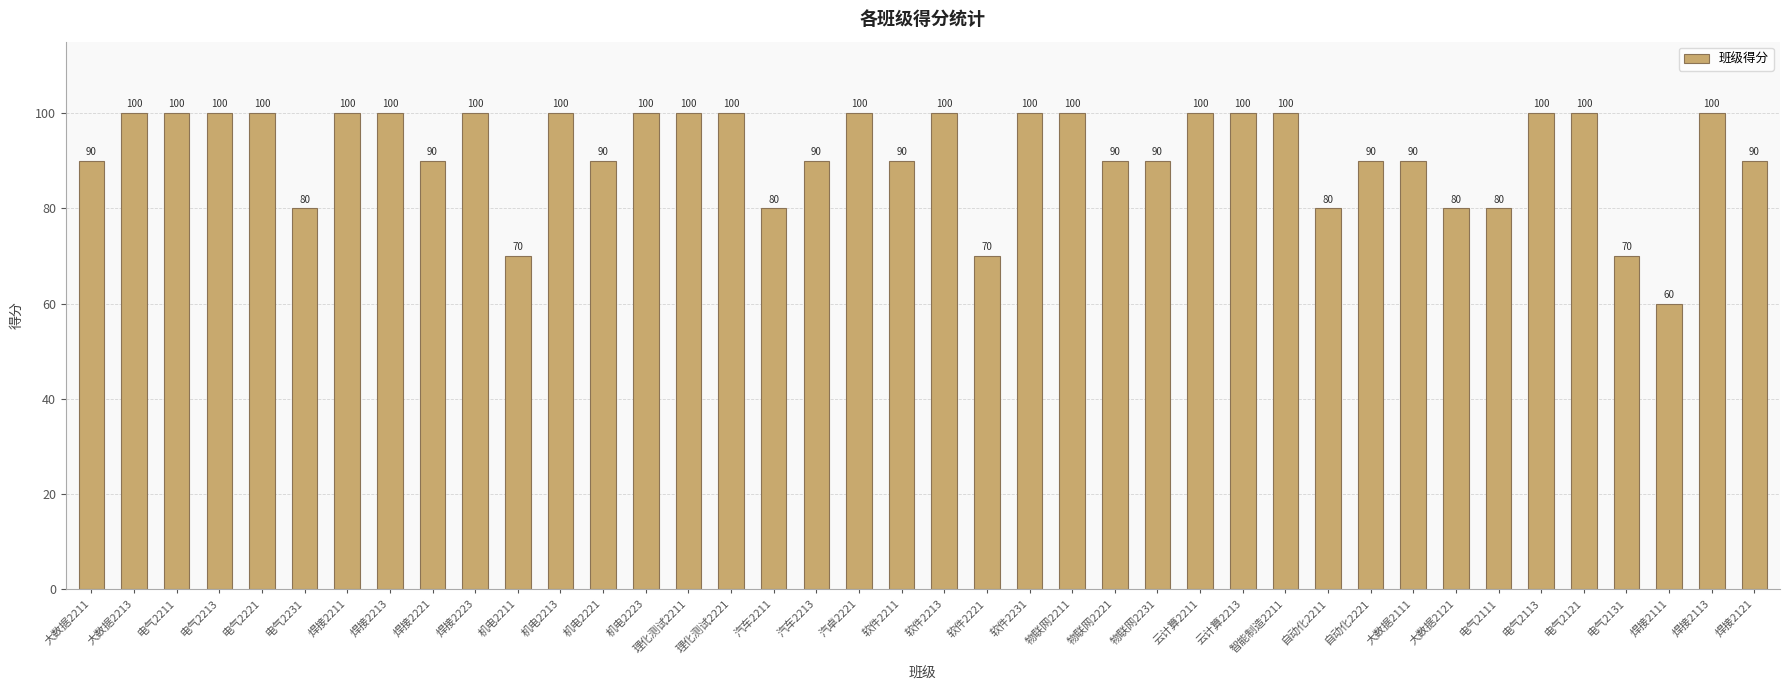

What is the label of the 17th bar from the right?

物联网2211